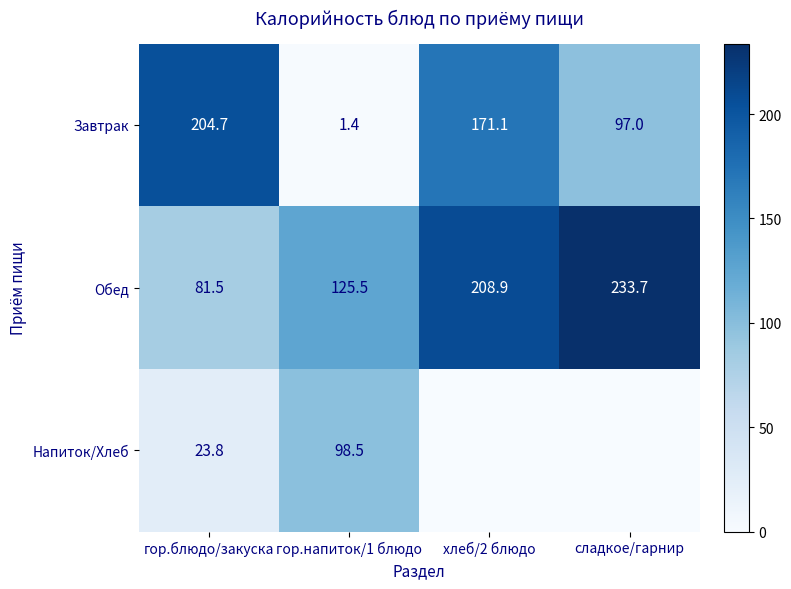

What is the difference between the highest and lowest values at гор.напиток/1 блюдо?

124.1